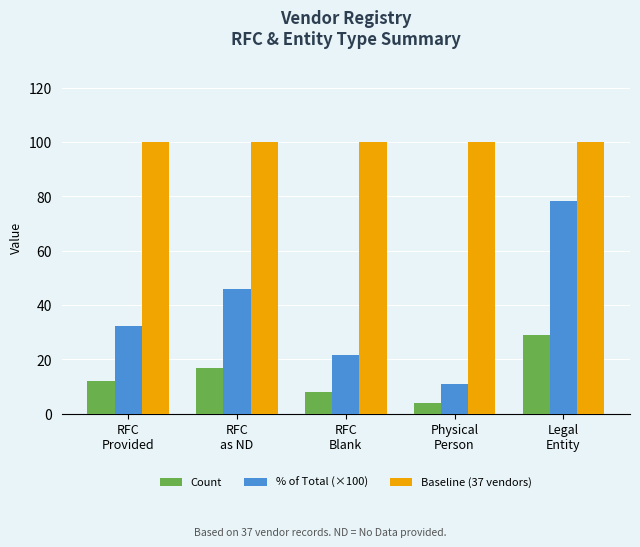

The value of % of Total (×100) at RFC
as ND is 59.7. True or false?

False